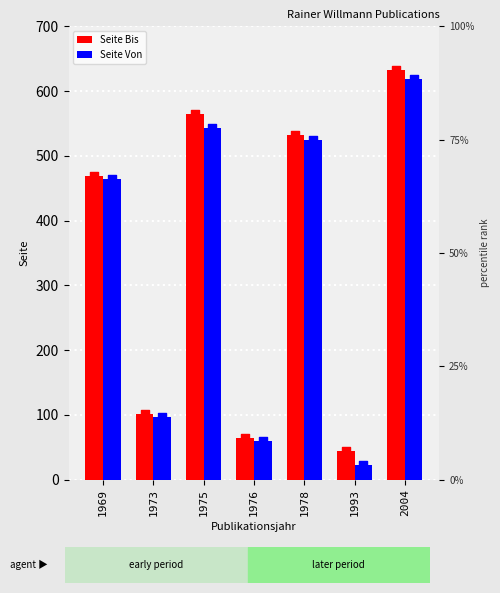

Which series has the widest spread of Y values?

Seite Von